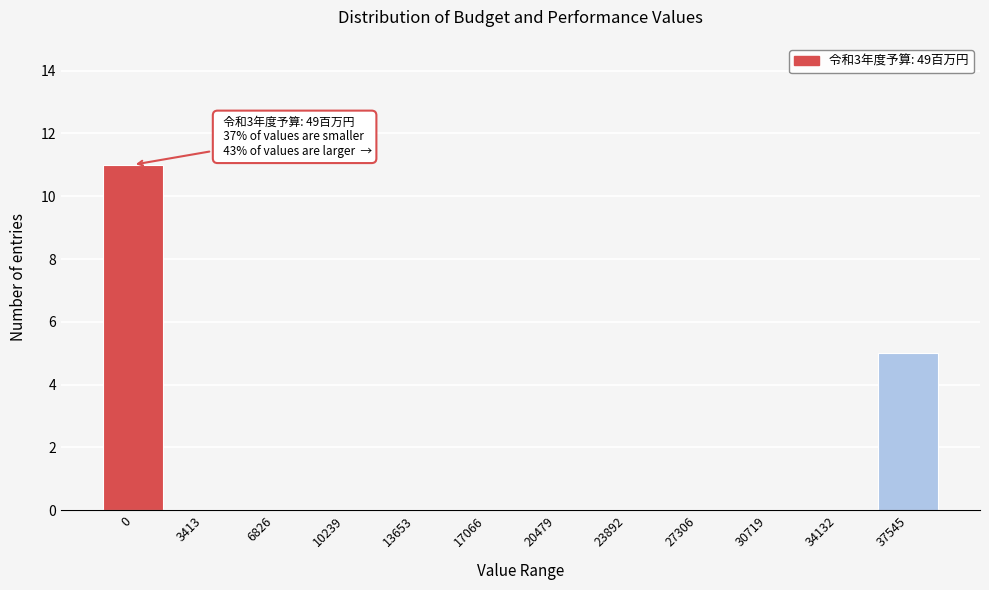

Reading left to right, what are all the values shown in this chart?

0=11	3413=0	6826=0	10239=0	13653=0	17066=0	20479=0	23892=0	27306=0	30719=0	34132=0	37545=5